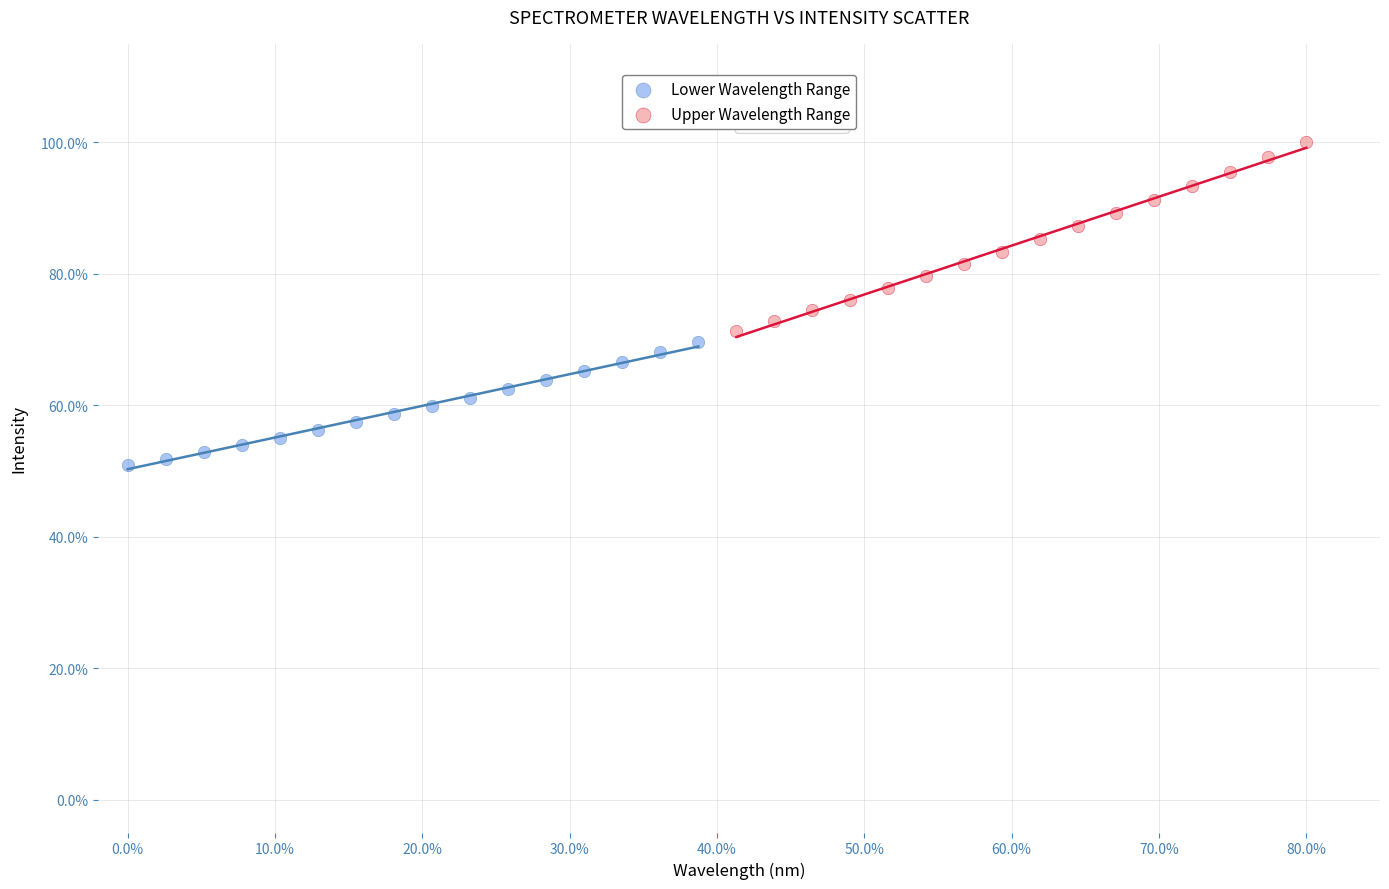

Which series has the largest Y range (max minus min)?

Upper Wavelength Range